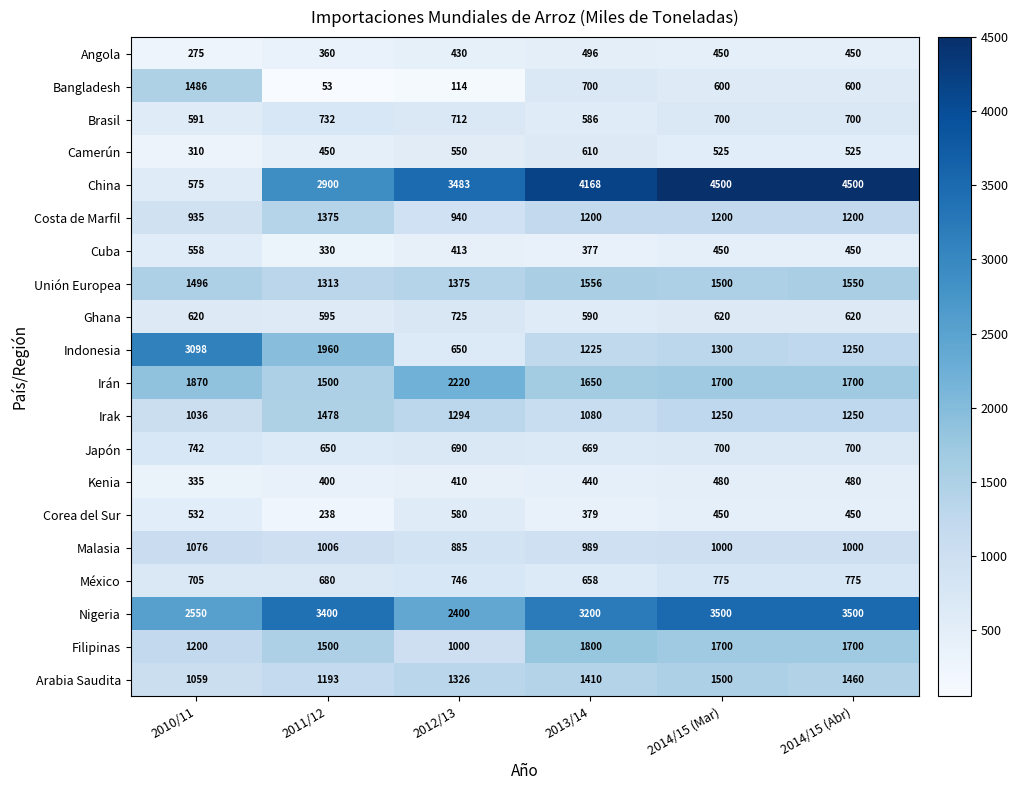

What is the difference between the maximum and minimum values in the Angola series?

221